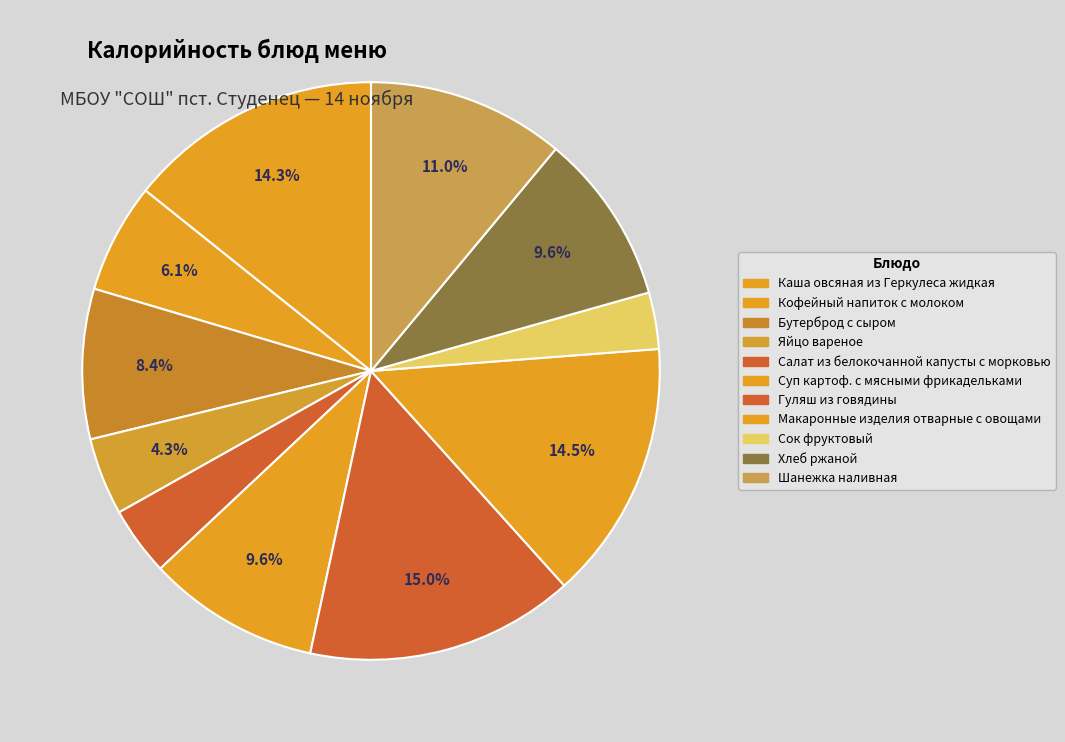

Count the number of slices in the pie.

11